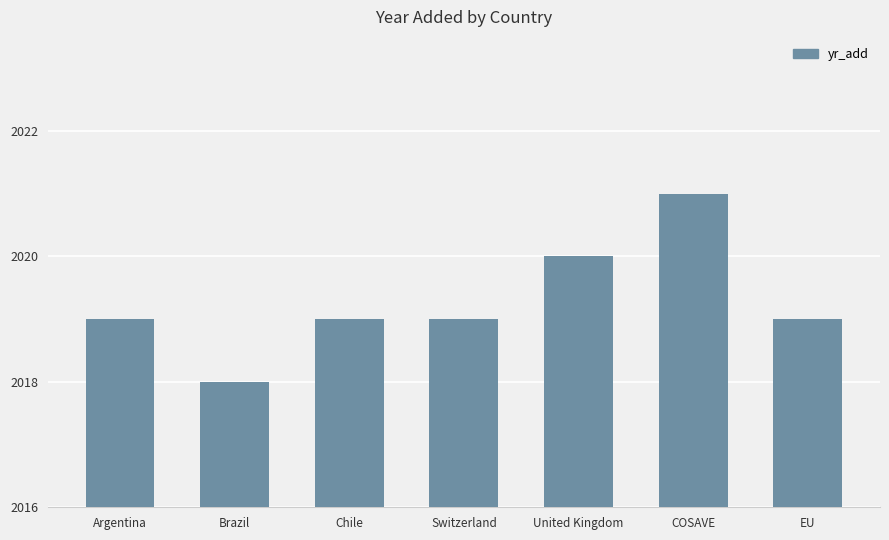

What is the approximate value at Brazil?

2018